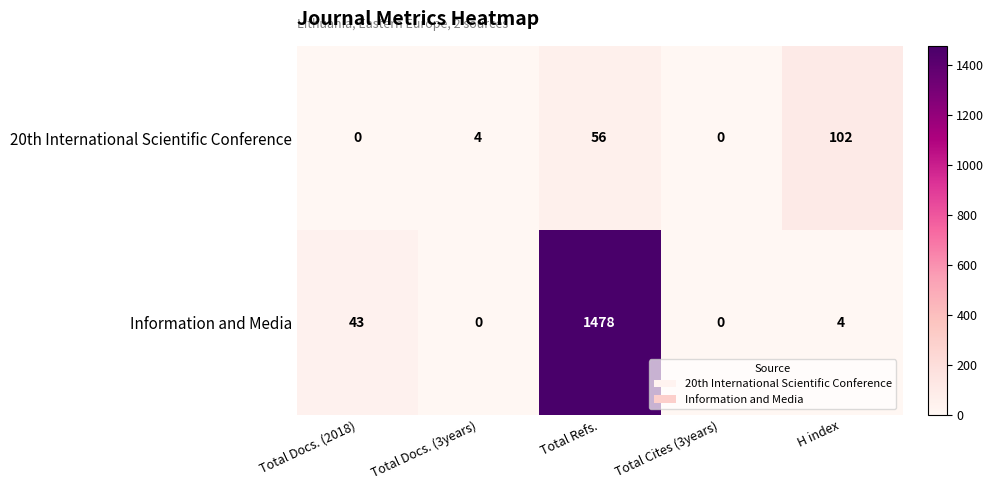

Reading right to left, what are all the values shown in this chart?

20th International Scientific Conference: H index=102	Total Cites (3years)=0	Total Refs.=56	Total Docs. (3years)=4	Total Docs. (2018)=0
Information and Media: H index=4	Total Cites (3years)=0	Total Refs.=1478	Total Docs. (3years)=0	Total Docs. (2018)=43